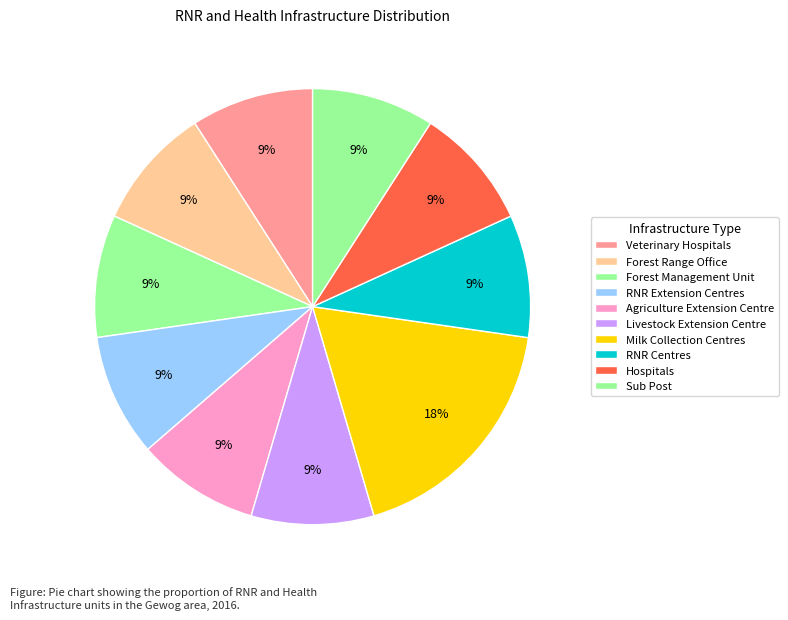

Do Forest Range Office and Agriculture Extension Centre together represent more than half of the pie?

No